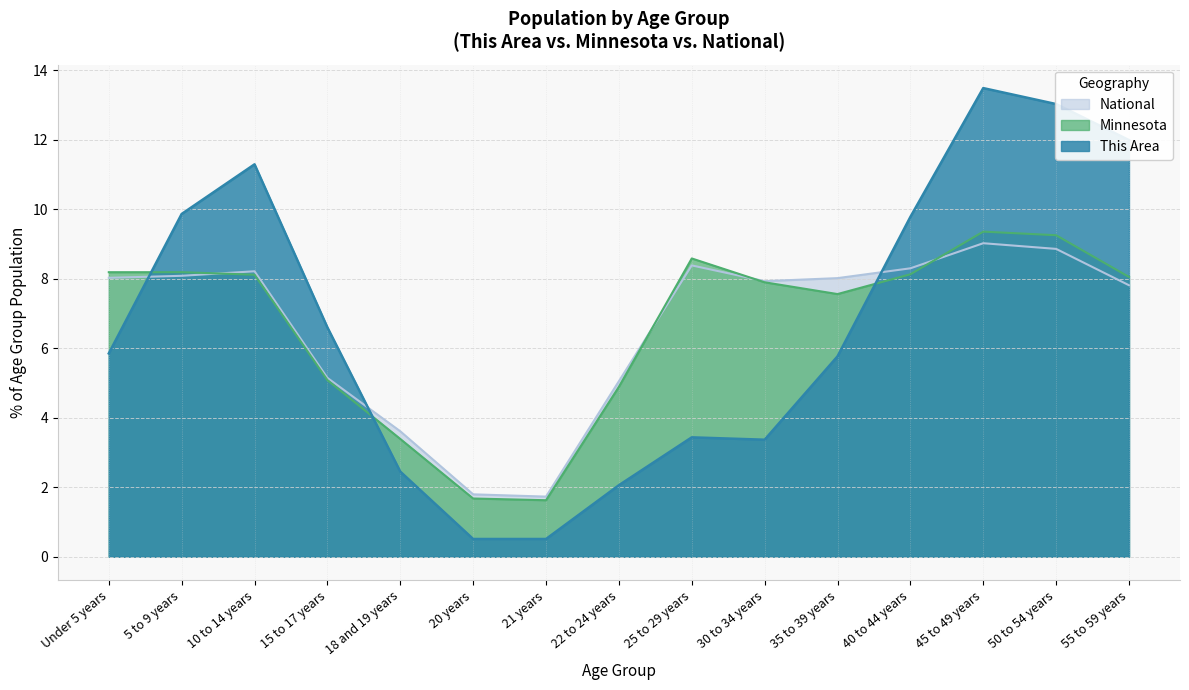

Reading left to right, transcribe all the data shown in this chart.

This Area: 5.9	9.9	11.3	6.6	2.4	0.5	0.5	2.1	3.4	3.4	5.8	9.8	13.5	13.0	12.0
Minnesota: 8.2	8.2	8.1	5.1	3.4	1.7	1.6	4.9	8.6	7.9	7.6	8.1	9.4	9.3	8.1
National: 8.0	8.1	8.2	5.1	3.6	1.8	1.7	5.1	8.4	7.9	8.0	8.3	9.0	8.9	7.8